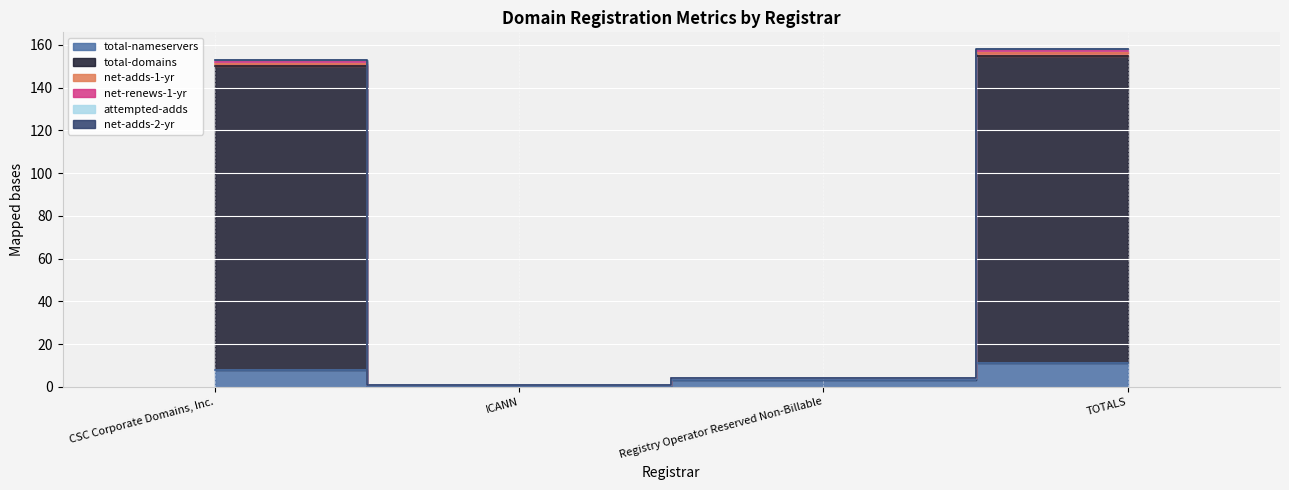

Which series has the largest total across all categories?

total-domains